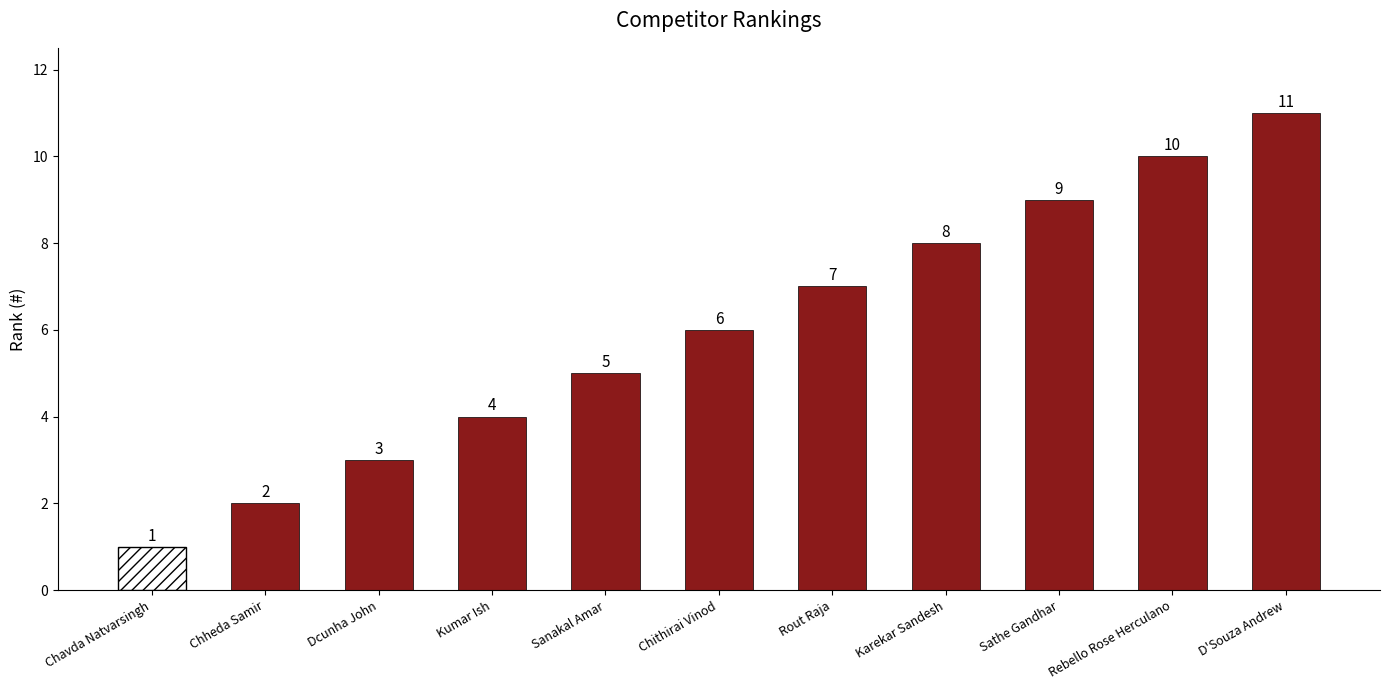

Which has a higher value, Kumar Ish or D'Souza Andrew?

D'Souza Andrew